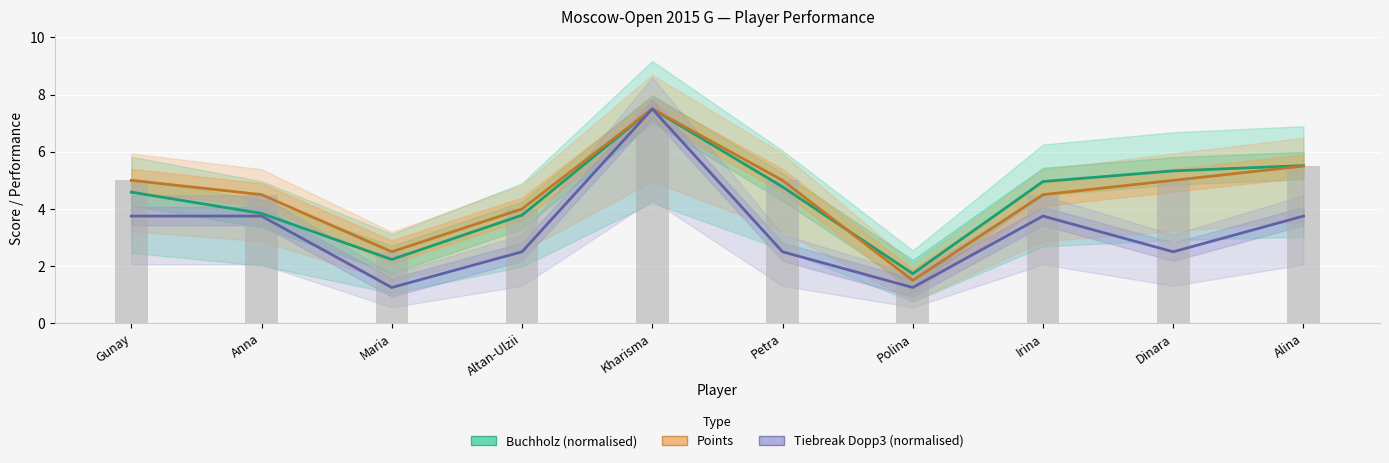

What is the sum of the Tiebreak Dopp3 (normalised) values at Irina and Dinara?

6.2